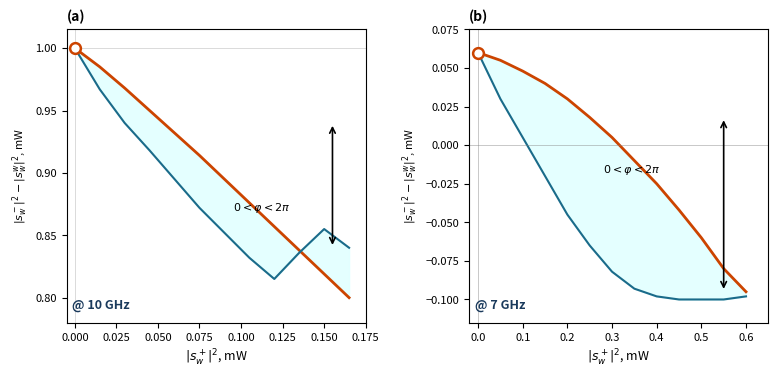

What is the total value across all series at 0.1?

0.1